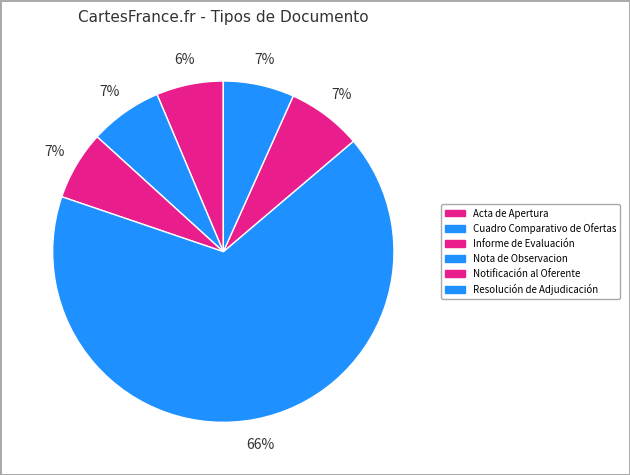

Is it true that Notificación al Oferente is 1% of the pie?

False